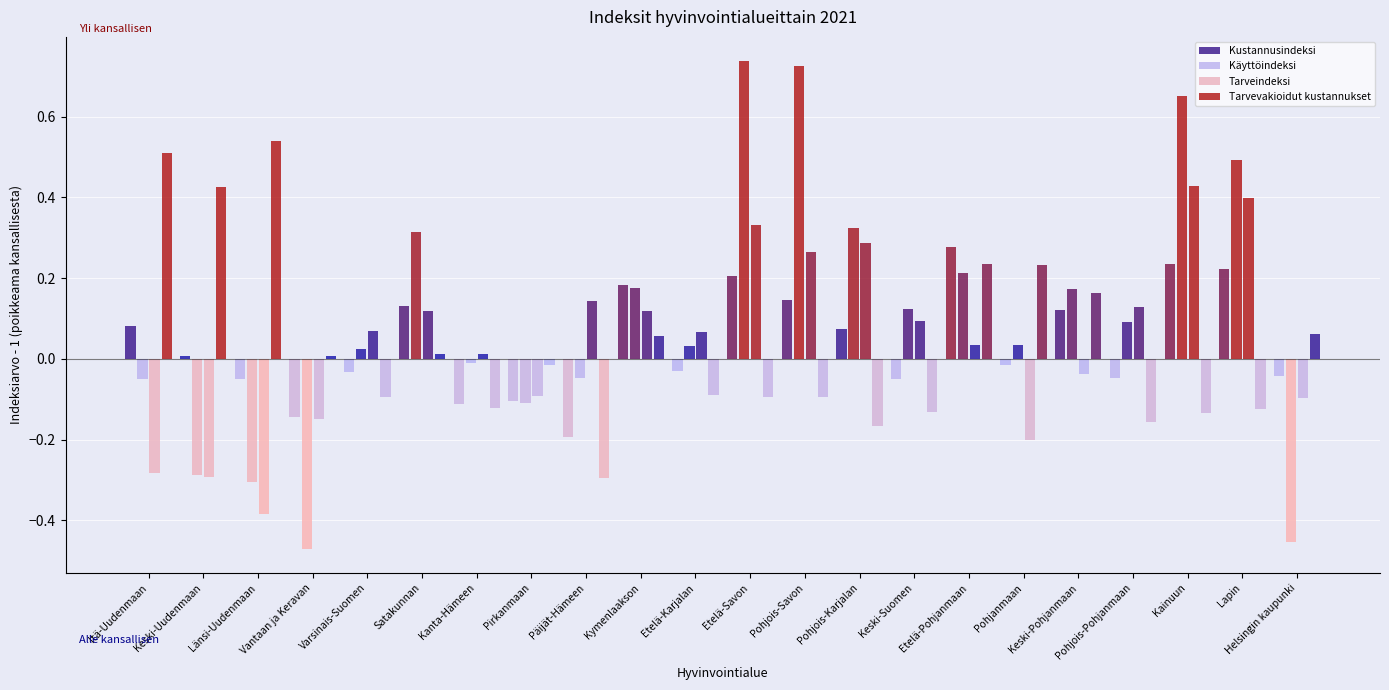

Rank the series by their maximum value, from lowest to highest.

Kustannusindeksi, Tarveindeksi, Tarvevakioidut kustannukset, Käyttöindeksi